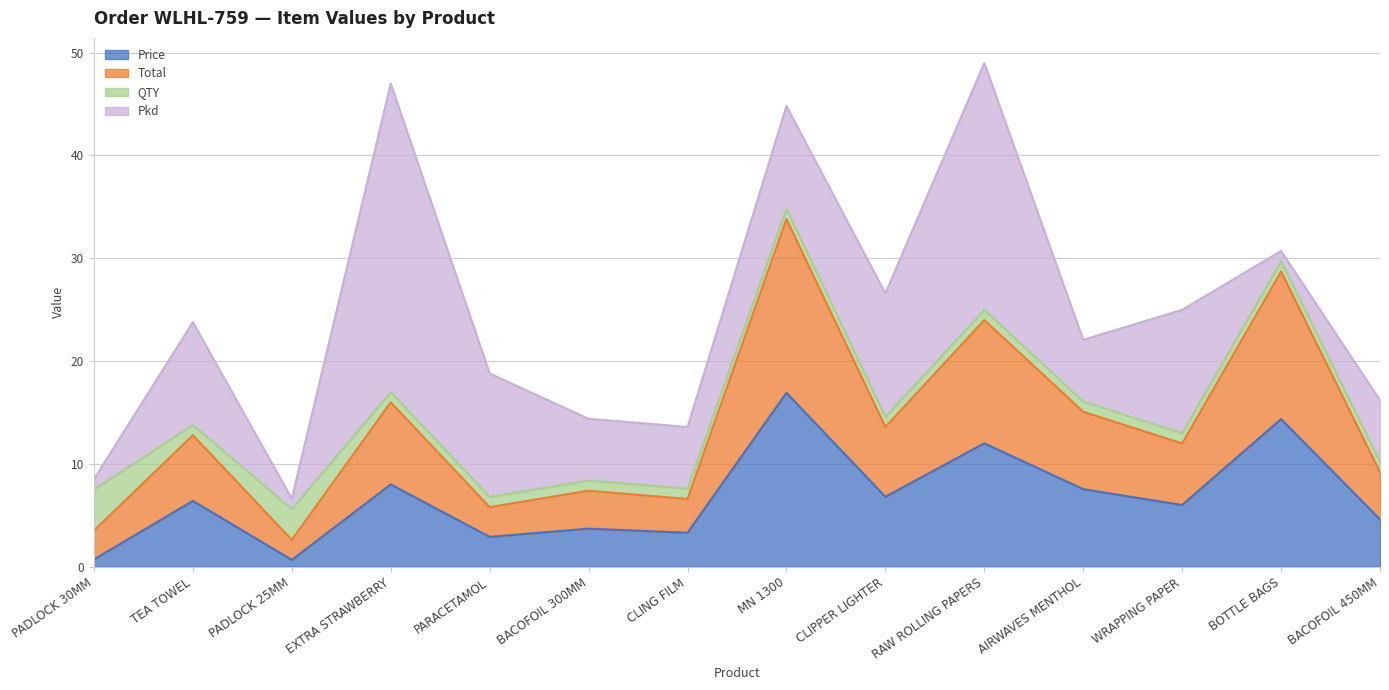

What is the label of the 2nd point from the left?

TEA TOWEL